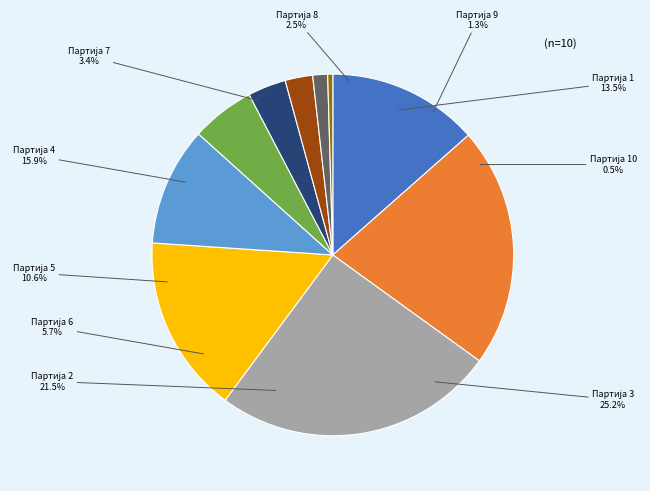

Is Партија 2 the majority of the pie?

No